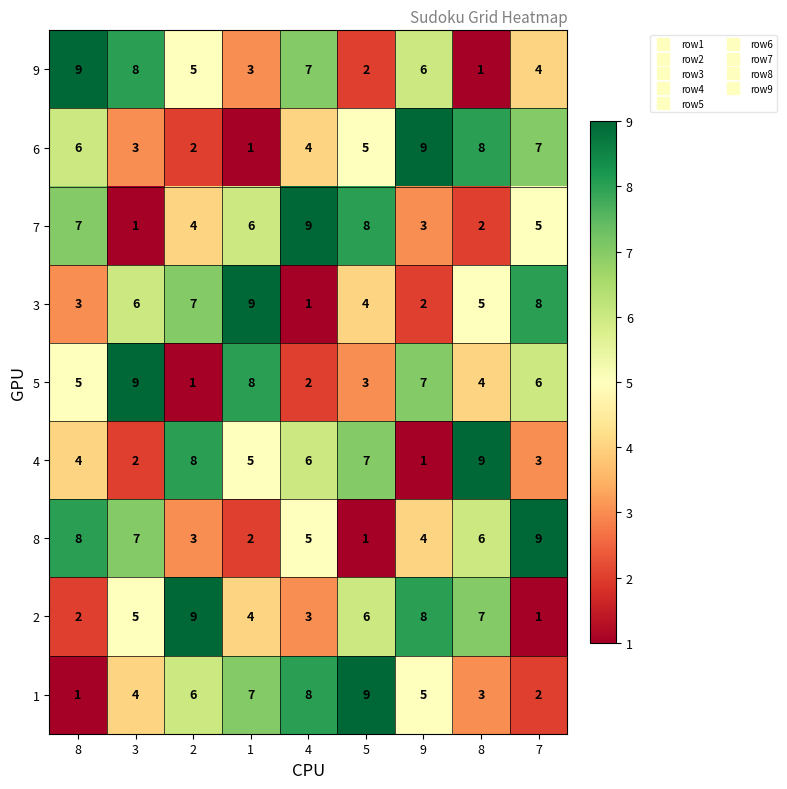

How many values in the 1 series are below 5?

4